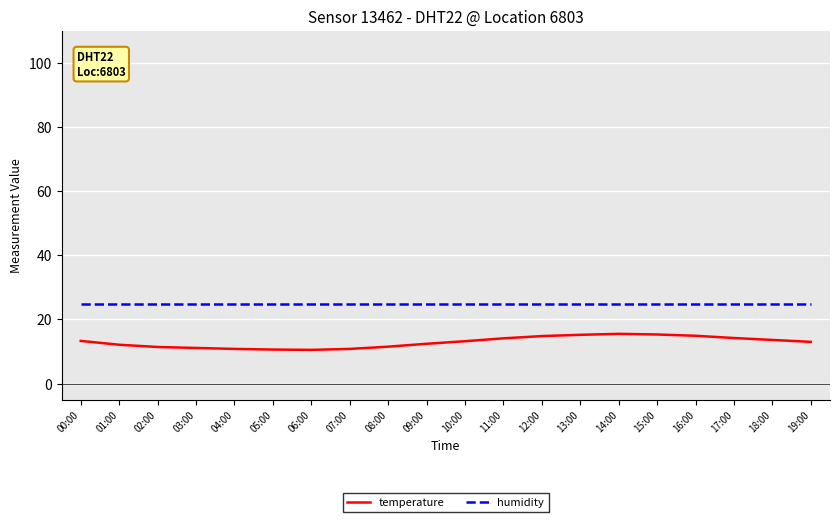

What is the highest value of the temperature series?

15.5